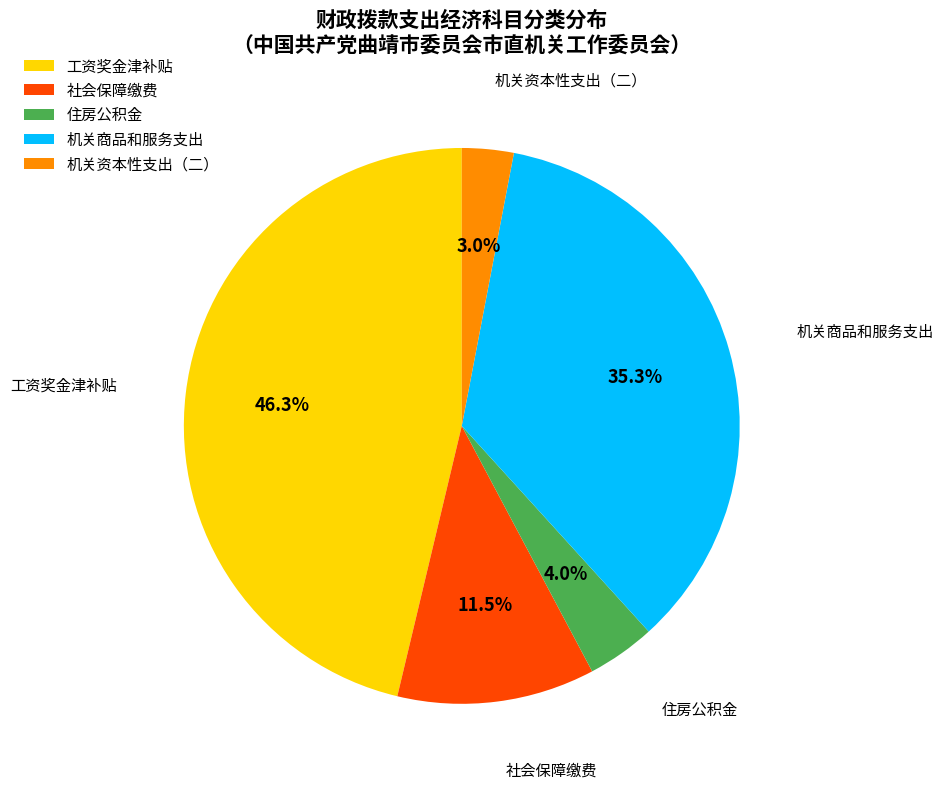

Which category has the biggest portion of the pie?

工资奖金津补贴